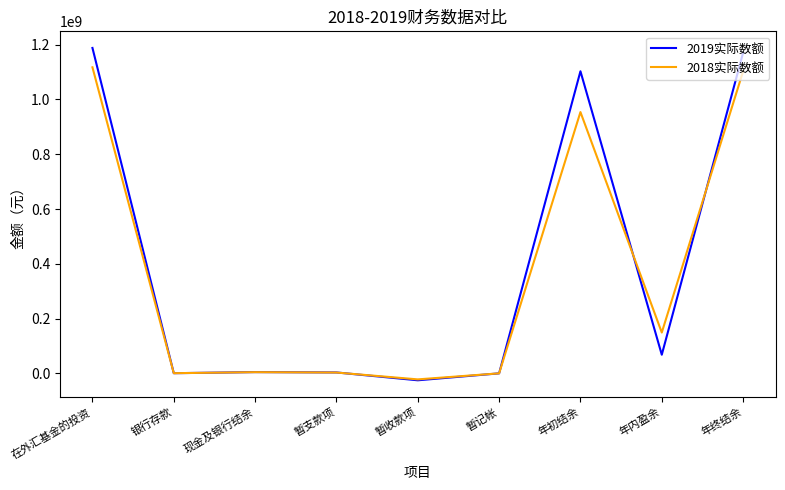

How many lines are shown in the chart?

2